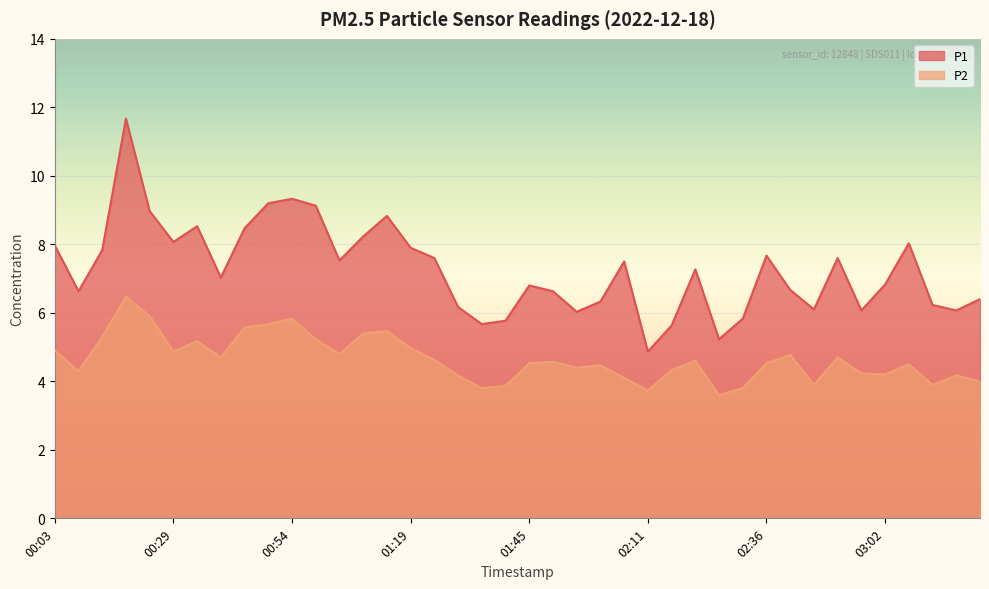

Is the value of P1 at 01:19 greater than the value of P2 at 02:52?

Yes